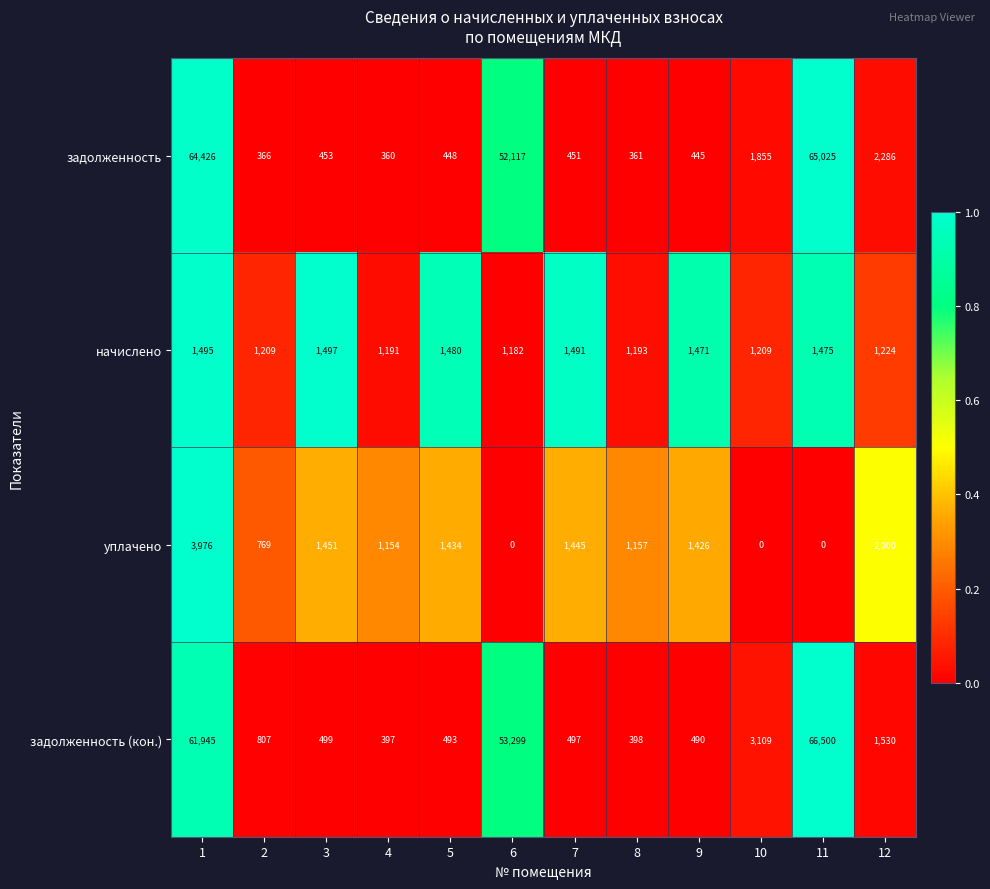

Which series has the largest total across all categories?

задолженность (кон.)